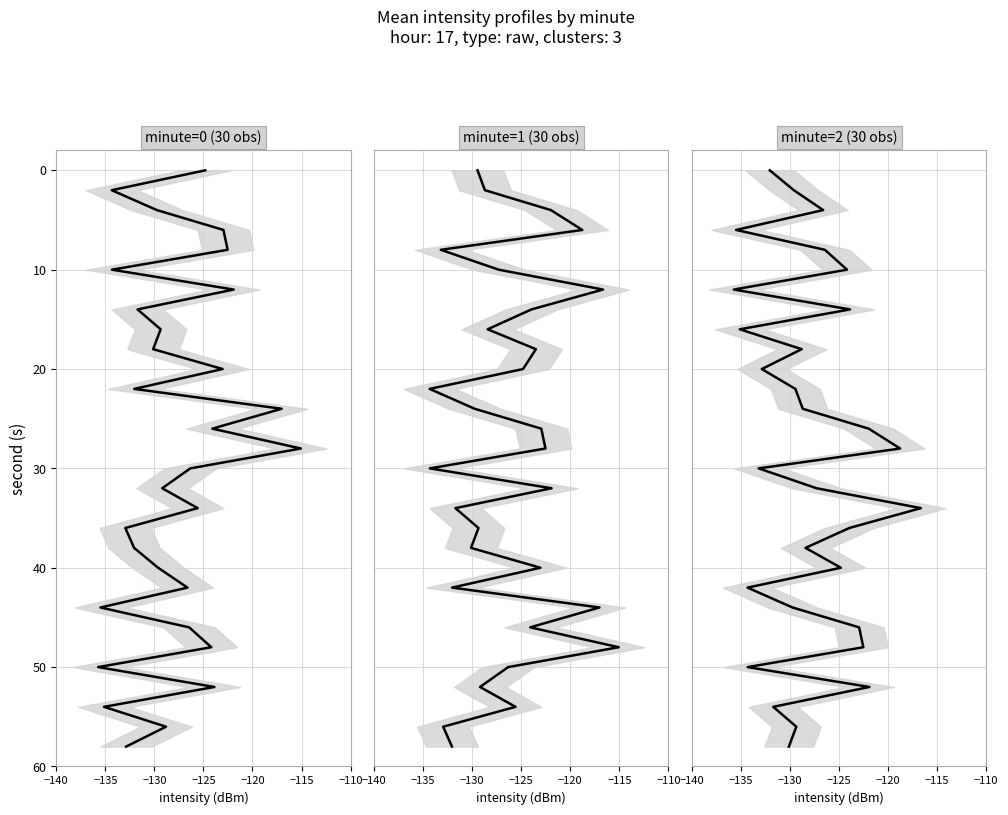

The chart shows a value of 13 at 13. True or false?

False